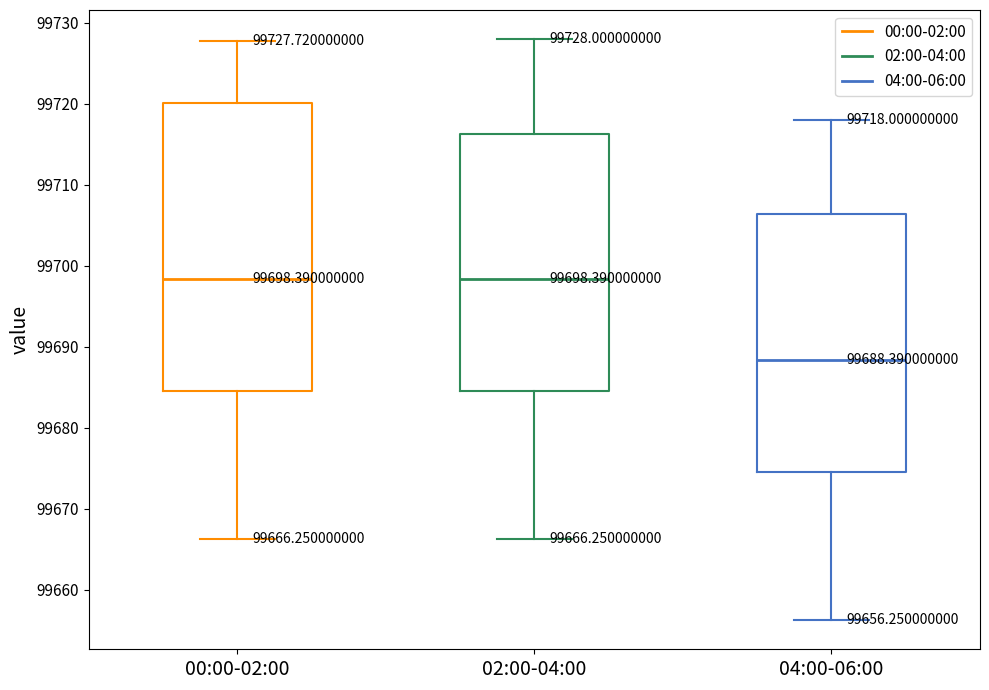

Comparing the boxes themselves (not the whiskers), which one is the tallest?

00:00-02:00